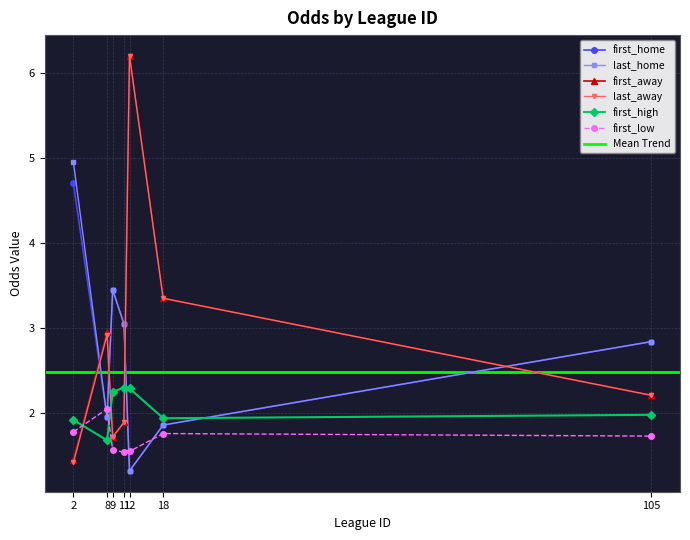

What is the maximum value shown in the chart?

6.2